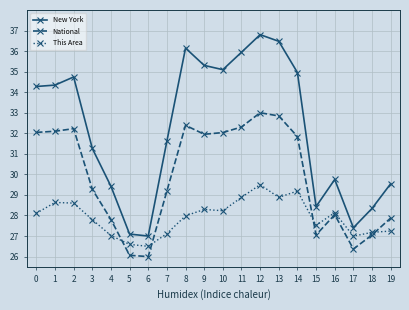

What is the value of the This Area point at the 10th from the left?

28.3